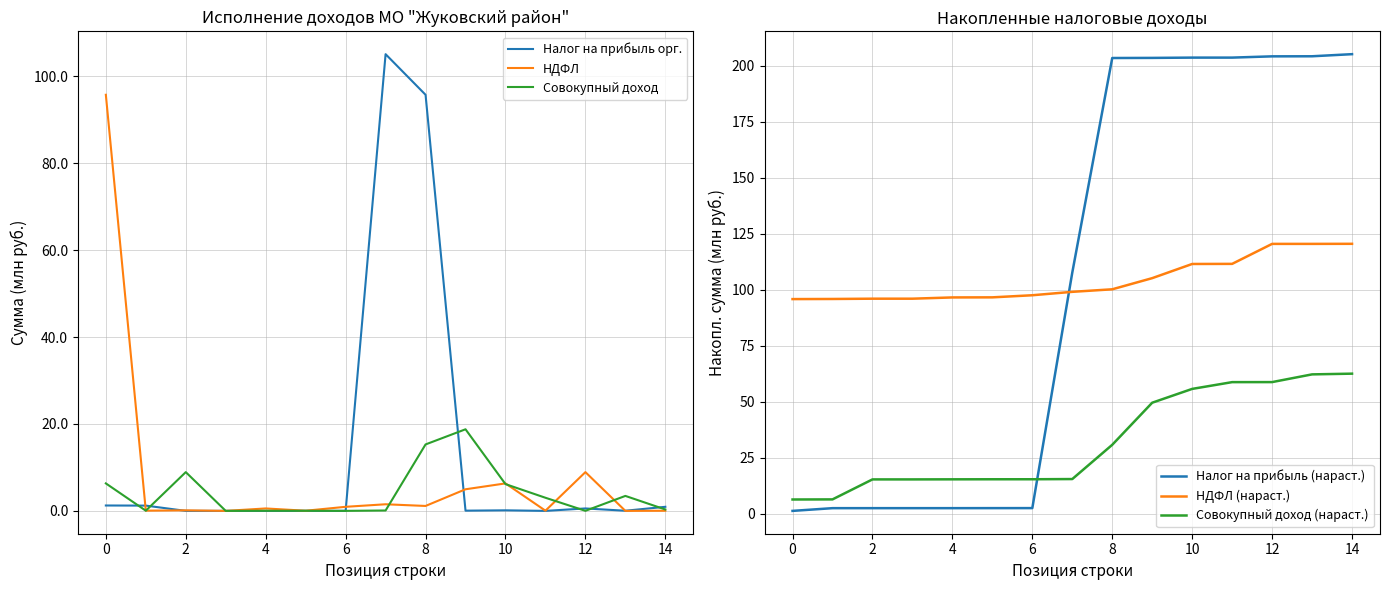

How many values in the Налог на прибыль (нараст.) series are below 107?

7